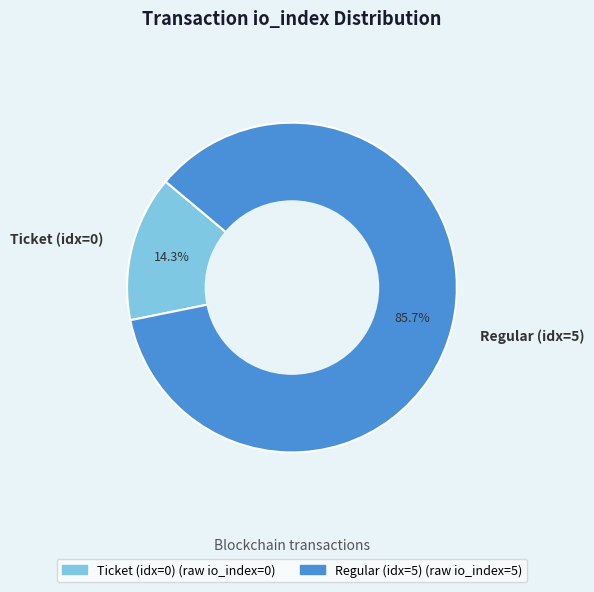

What is the total percentage of Ticket (idx=0) and Regular (idx=5)?

100.0%